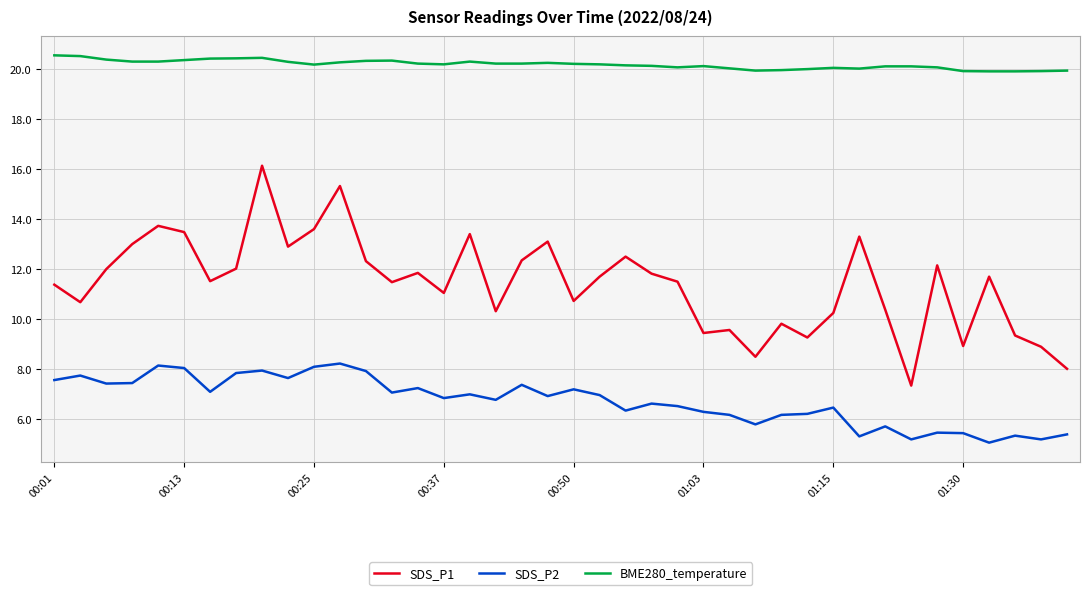

True or false: SDS_P1 and BME280_temperature cross at least once.

False